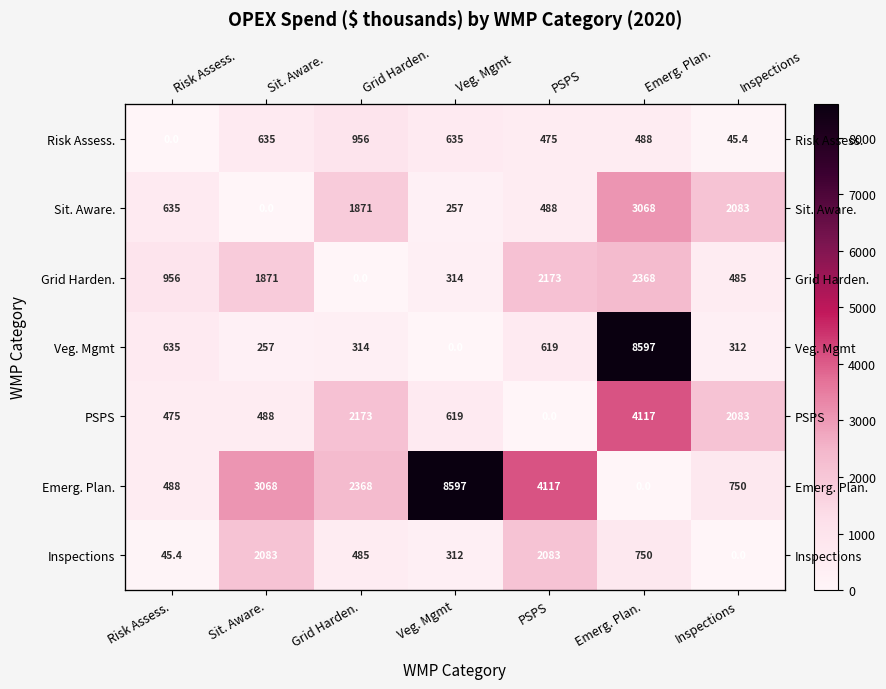

Where is PSPS nearest to the value 2058?

Inspections